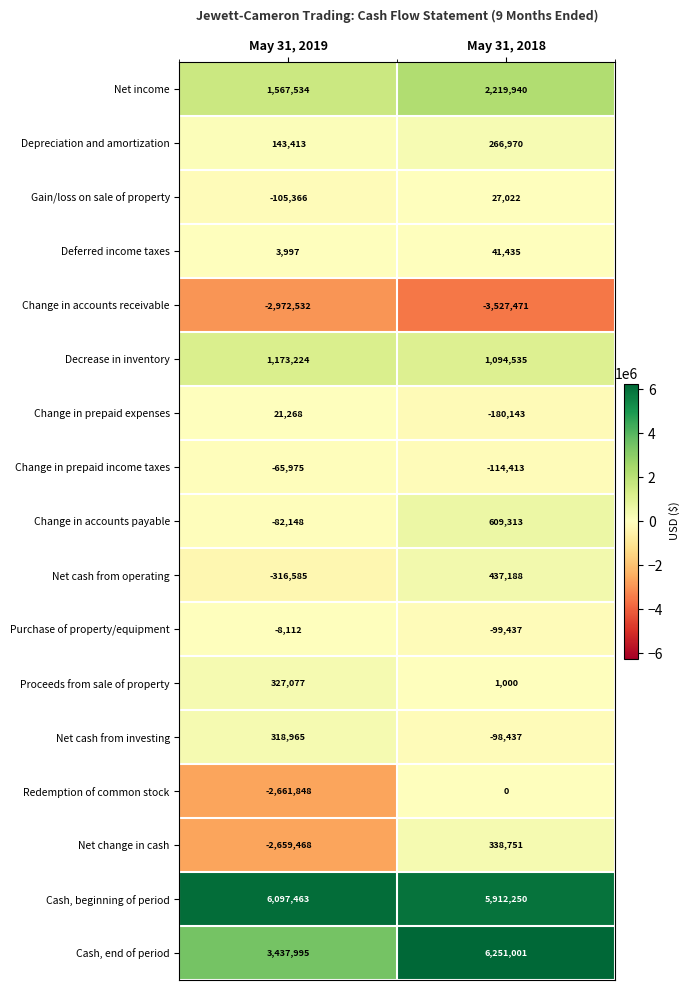

What is the spread (max minus min) of values at May 31, 2019?

9069995